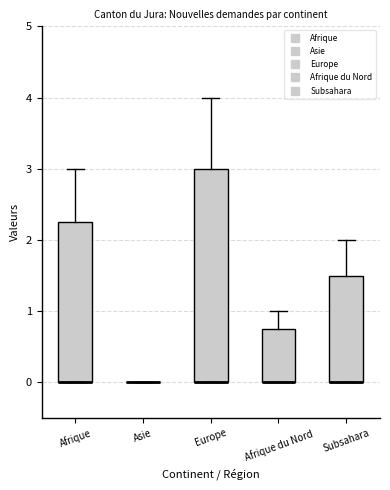

Reading left to right, read every box against the y-axis: the position of its median line, the range the box covers, and the ends of its whiskers. The values are not printed on the chart, so give them approximately, as read against the axis.

Afrique: median 0.0 (drawn on the box's lower edge), box 0.0 to 2.3, whiskers 0.0 to 3.0
Asie: box collapsed to a line at 0.0, whiskers 0.0 to 0.0
Europe: median 0.0 (drawn on the box's lower edge), box 0.0 to 3.0, whiskers 0.0 to 4.0
Afrique du Nord: median 0.0 (drawn on the box's lower edge), box 0.0 to 0.8, whiskers 0.0 to 1.0
Subsahara: median 0.0 (drawn on the box's lower edge), box 0.0 to 1.5, whiskers 0.0 to 2.0